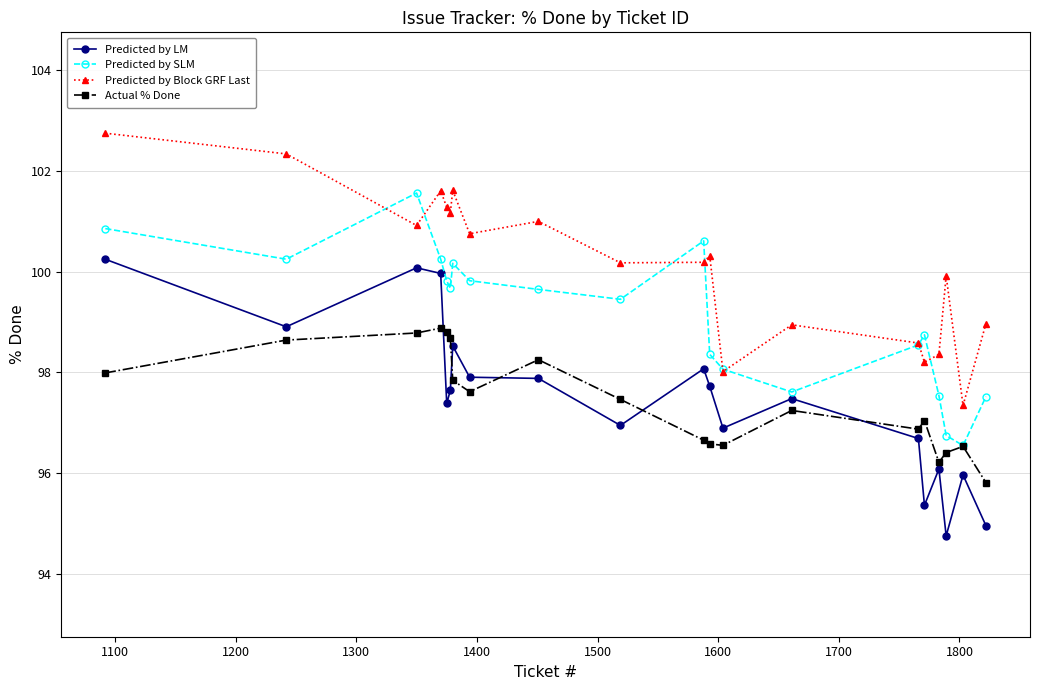

What is the maximum value for Predicted by Block GRF Last?

102.7